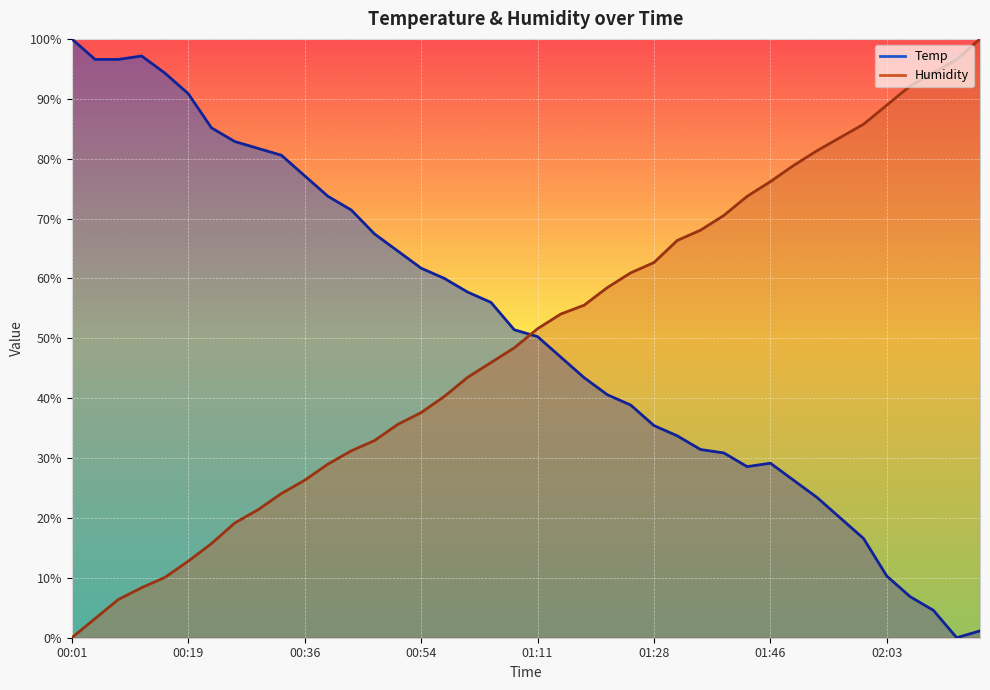

Between 00:57 and 01:18, which series saw the biggest shift?

Temp